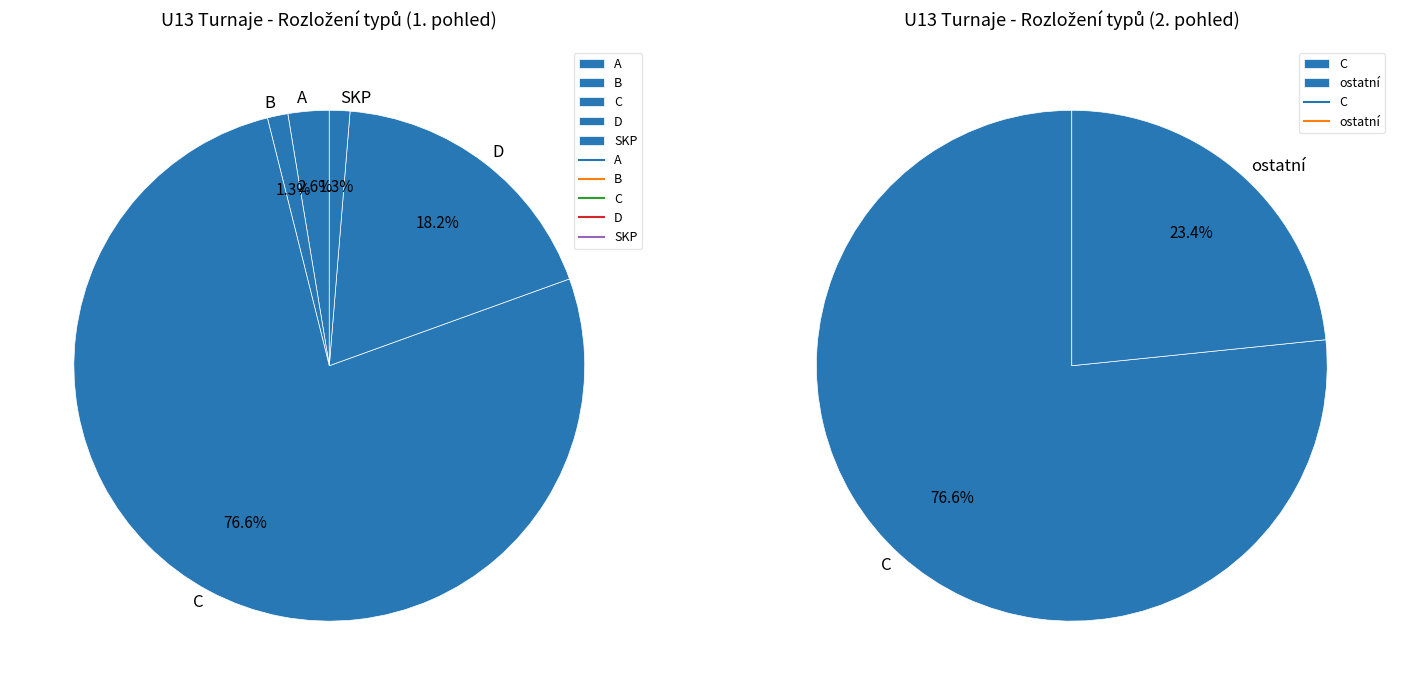

To the nearest percent, what percentage of the pie is B?

1%